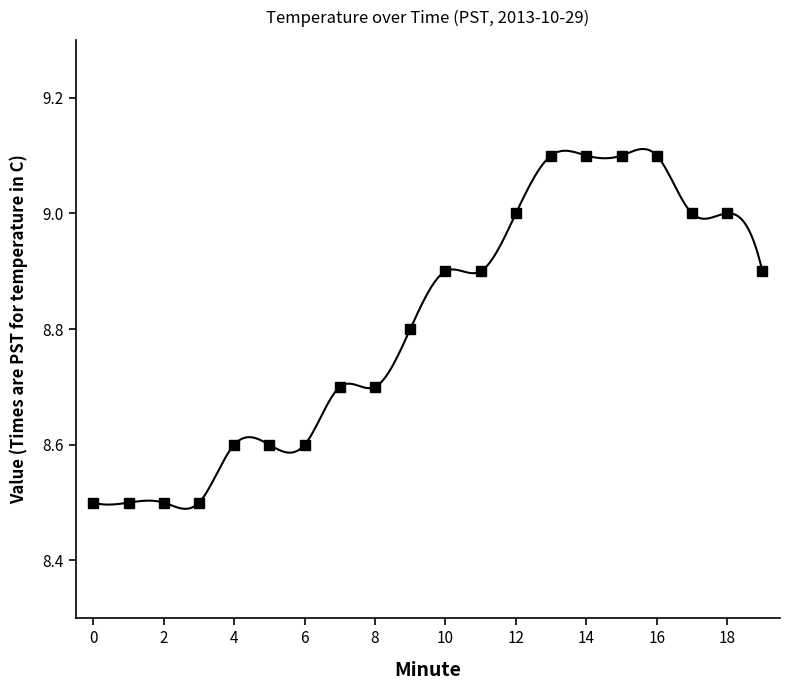

Count the values in the range 8 to 9.

16